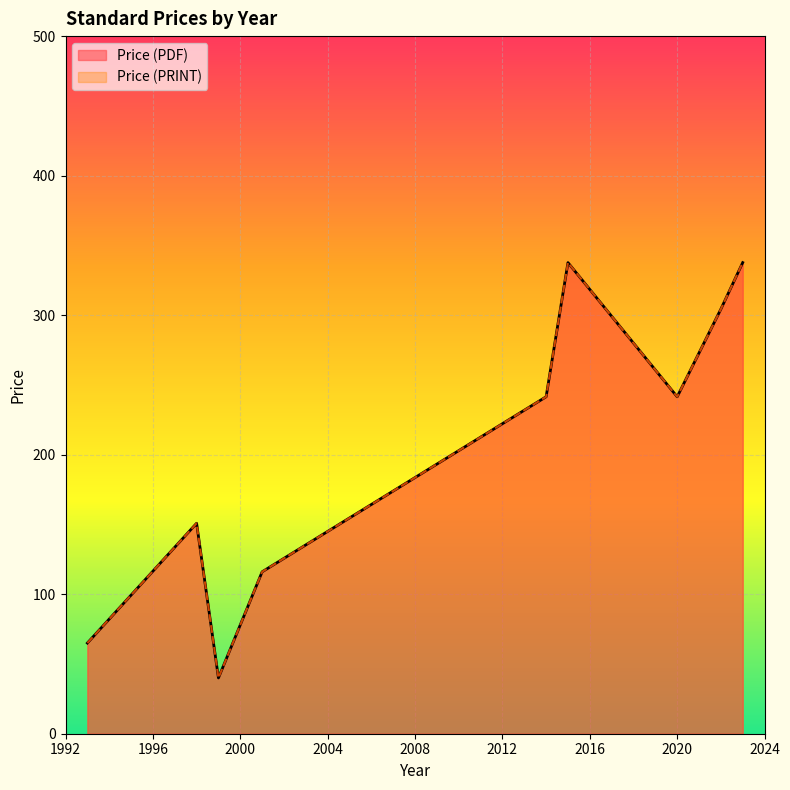

At which category does the chart reach its minimum across all series?

3